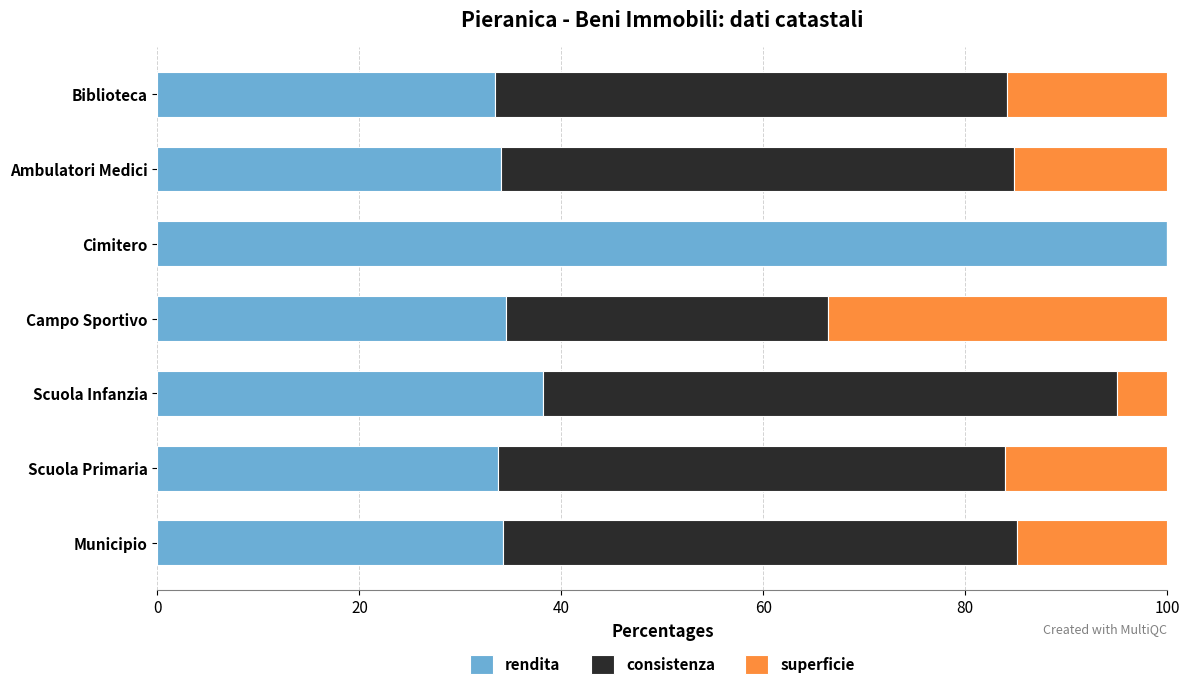

How many categories are shown in the chart?

7